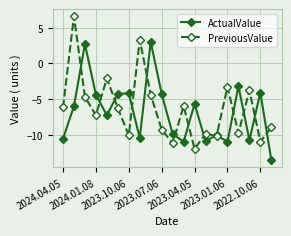

What is the value of the ActualValue point at the 12th from the left?

-11.0